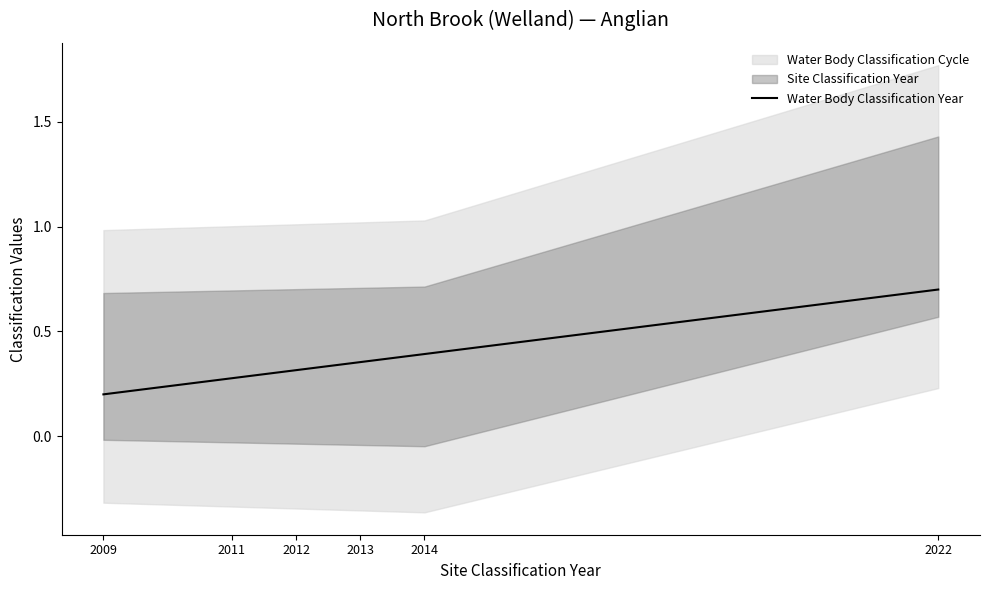

What is the difference between the values at 2014 and 2009?

0.2